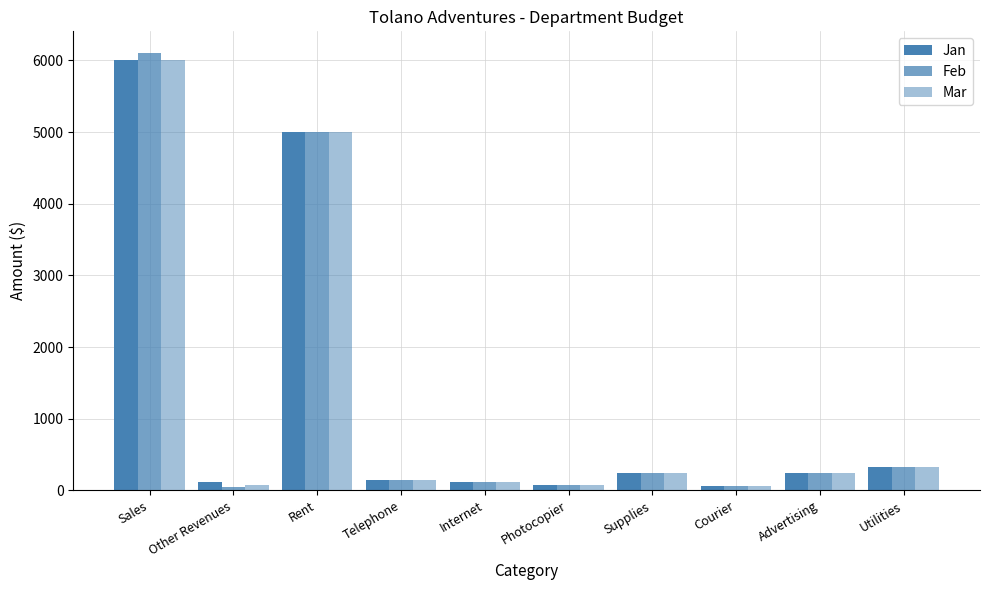

How many categories are shown in the chart?

10